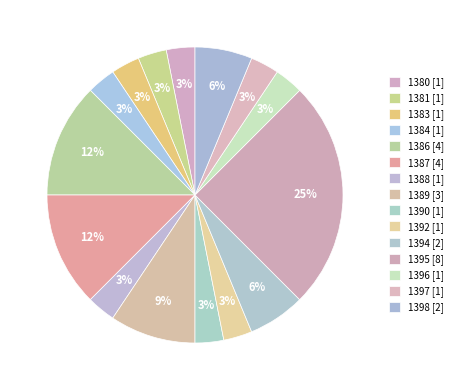

To the nearest percent, what percentage of the pie is 1395?

25%